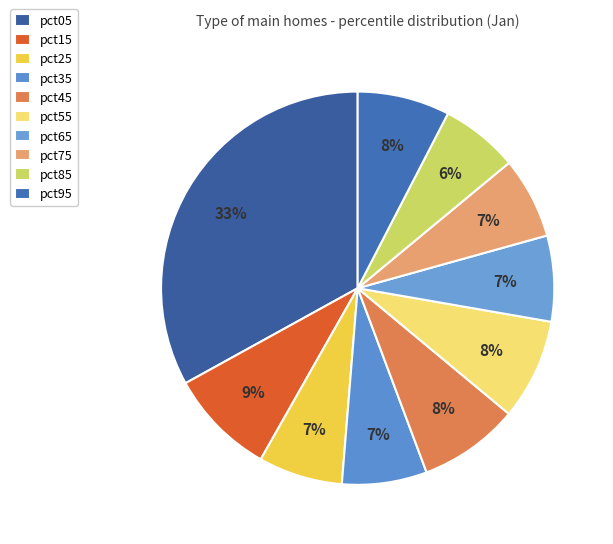

How many slices are in this pie chart?

10